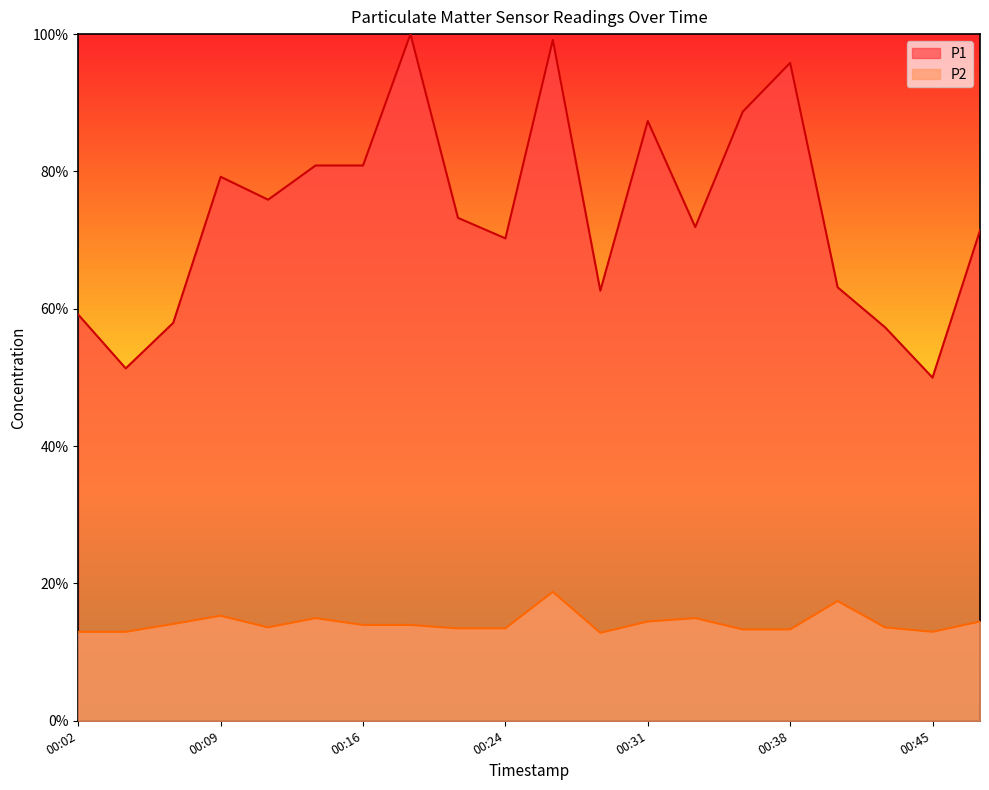

At which label does P1 reach its minimum?

00:45